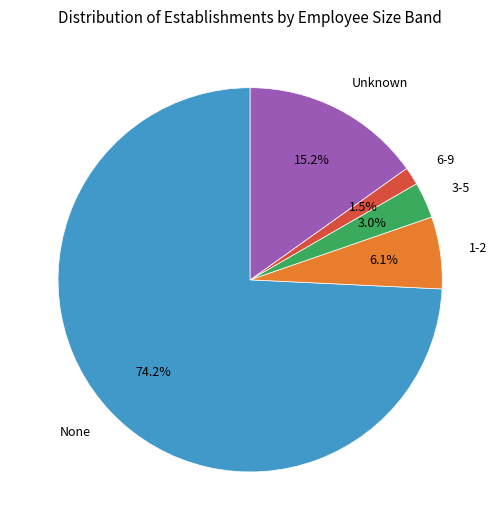

What is the ratio of the value at None to the value at Unknown?

4.9